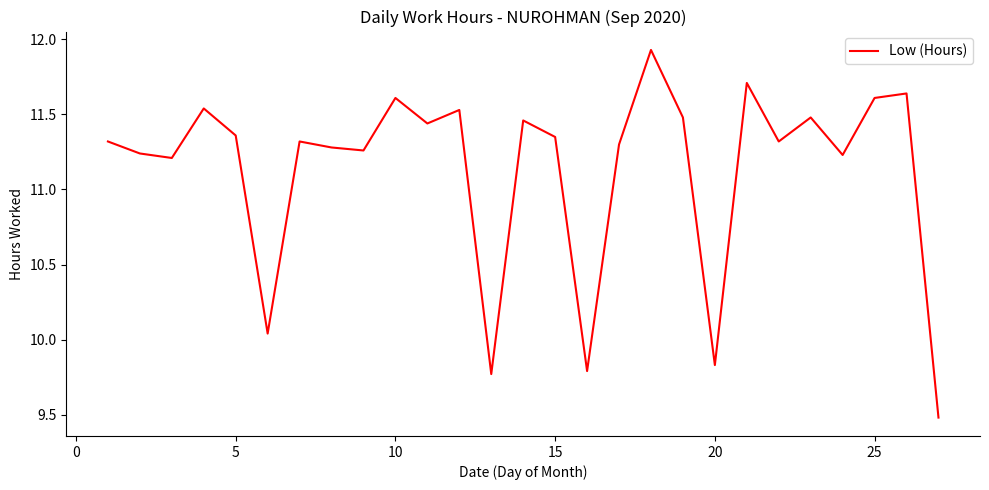

What is the smallest value displayed?

9.5